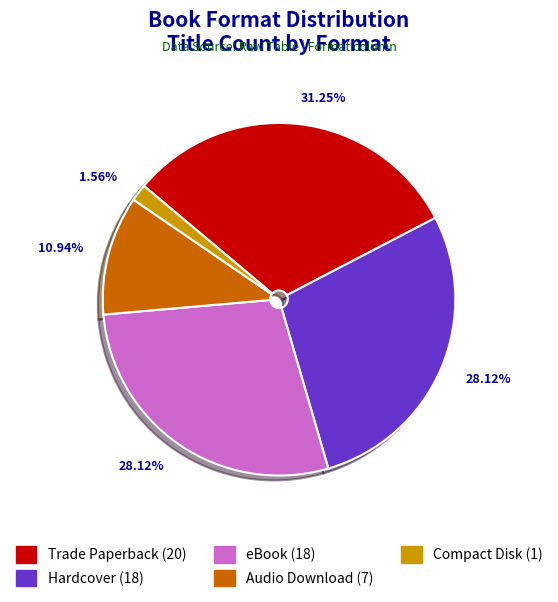

What is the smallest slice in the pie chart?

Compact Disk